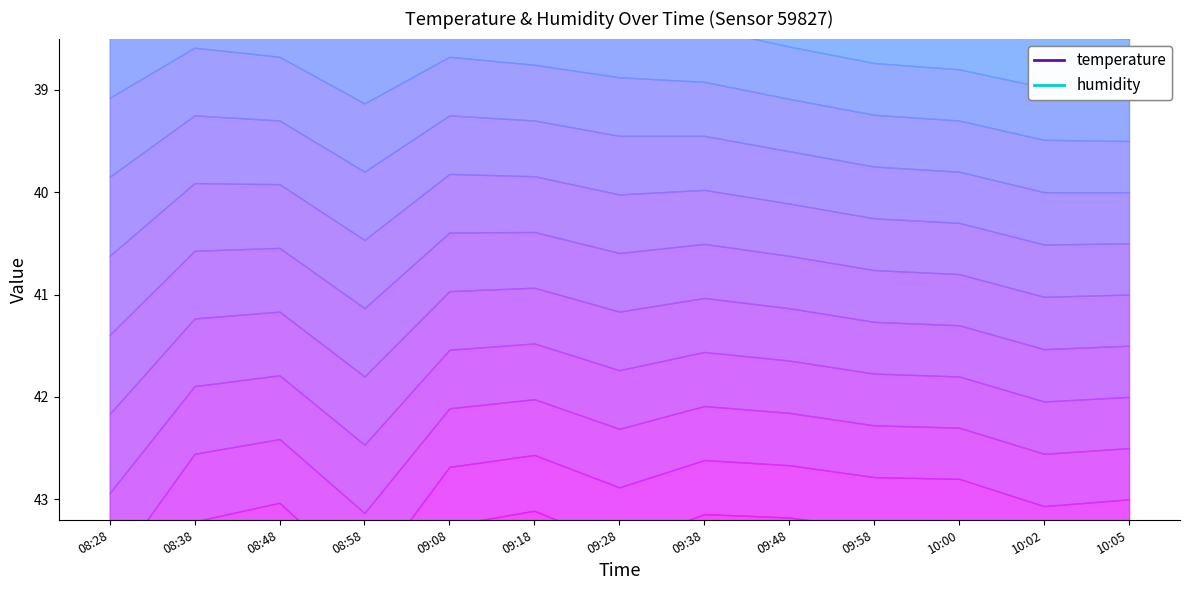

What are all the series names shown in the legend?

temperature, humidity